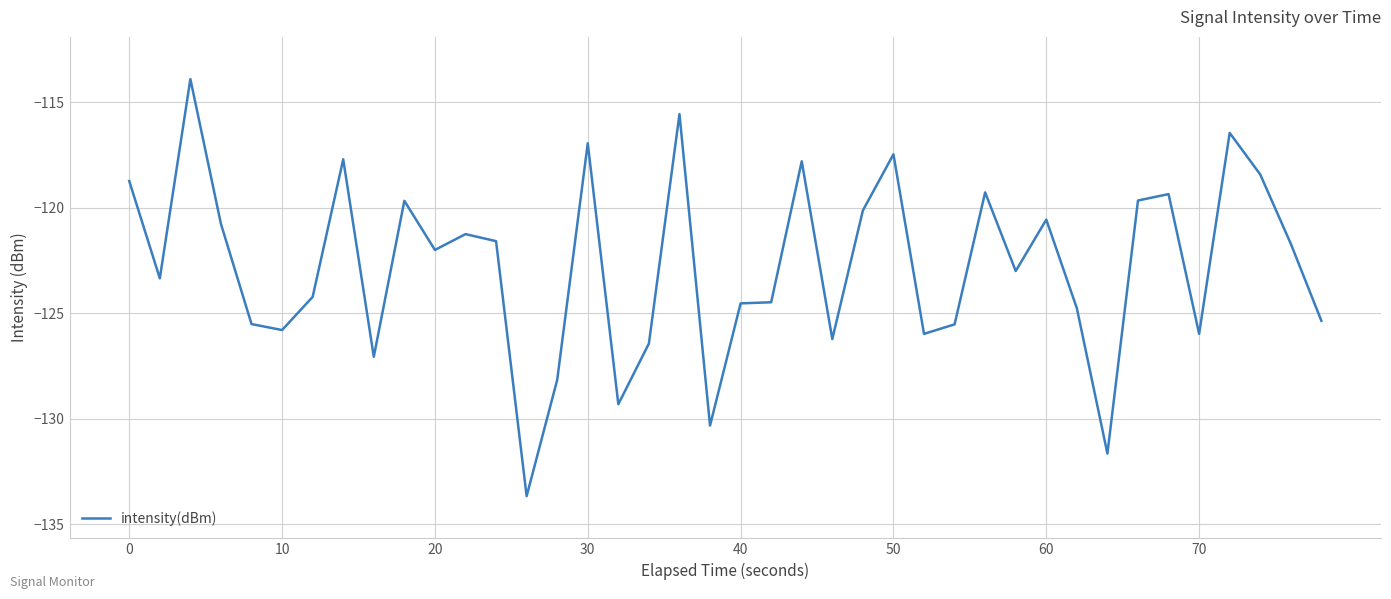

What is the greatest value displayed?

-113.9